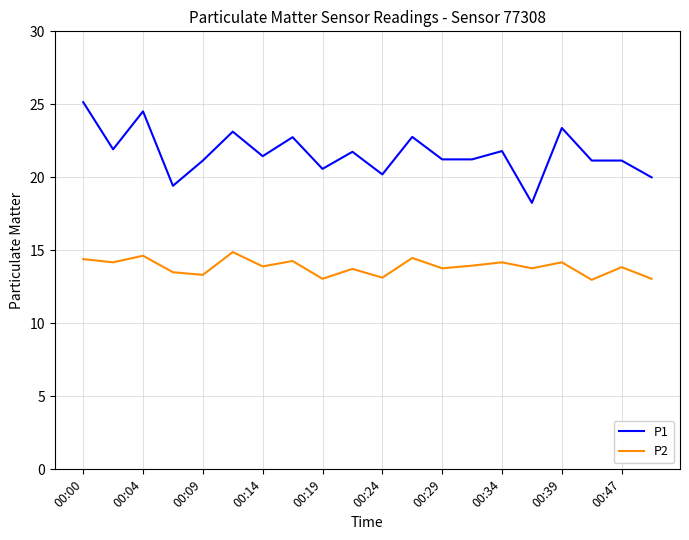

What is the difference between the maximum and minimum values in the P1 series?

6.9